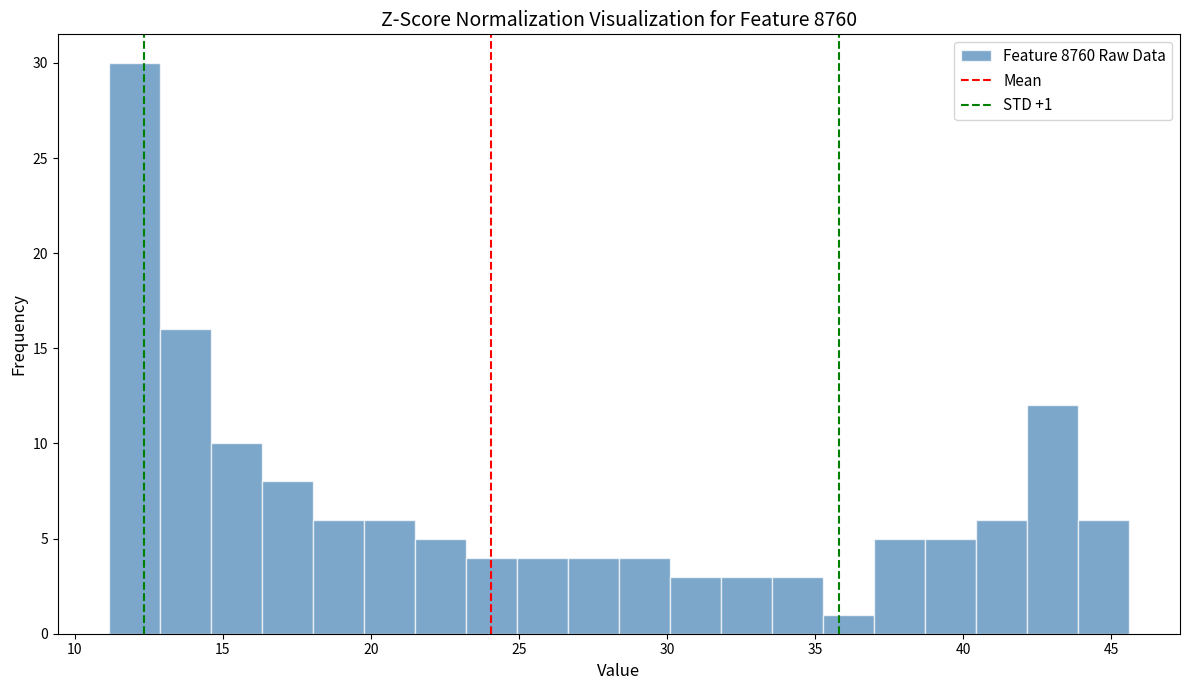

Around what value on the x-axis is the tallest bar? Give the approximate position of its centre, as read against the axis.

12.0